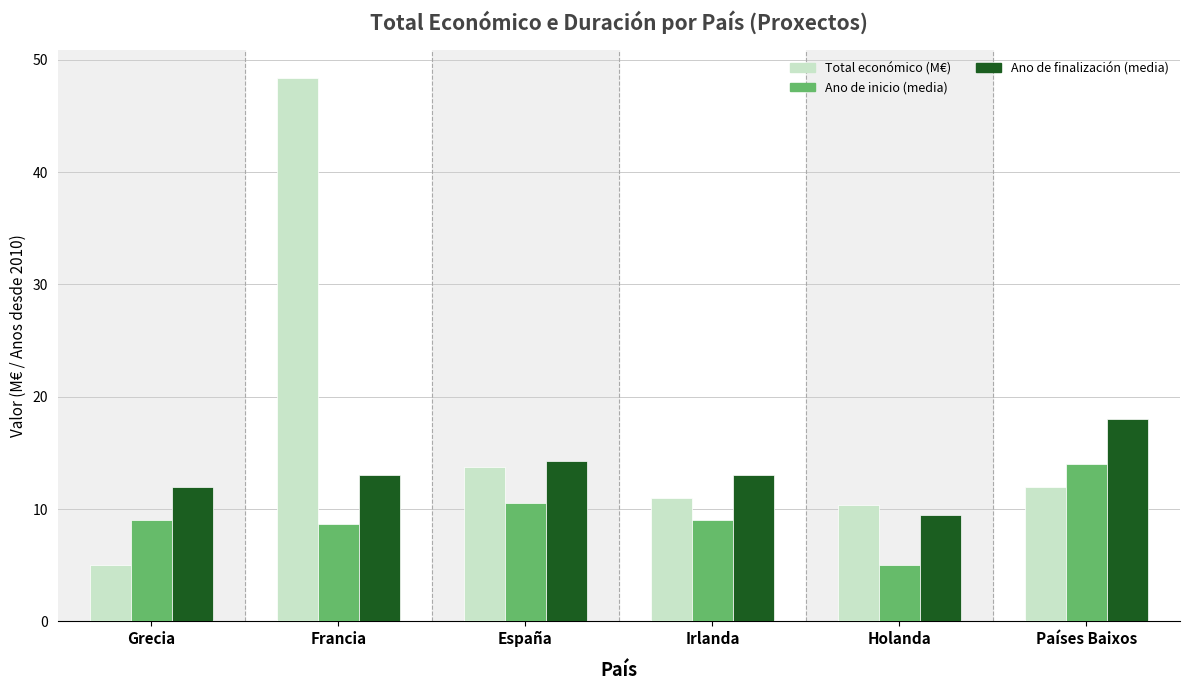

What is the difference between the maximum and minimum values in the Ano de finalización (media) series?

8.5